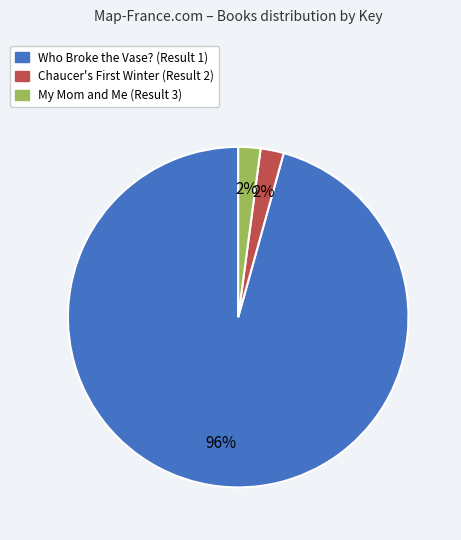

Does Who Broke the Vase? (Result 1) account for over 50% of the chart?

Yes